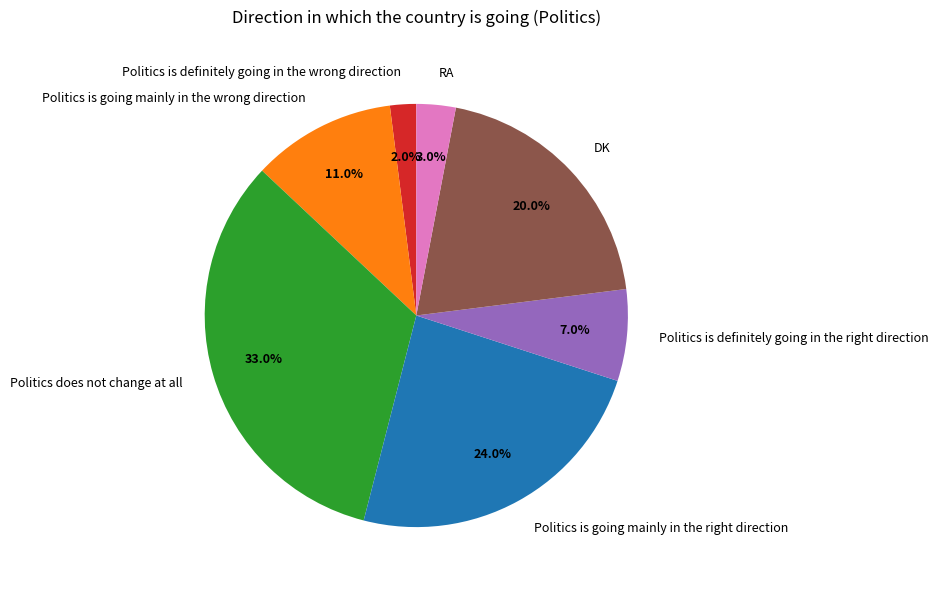

Rank the categories by value from lowest to highest.

Politics is definitely going in the wrong direction, RA, Politics is definitely going in the right direction, Politics is going mainly in the wrong direction, DK, Politics is going mainly in the right direction, Politics does not change at all